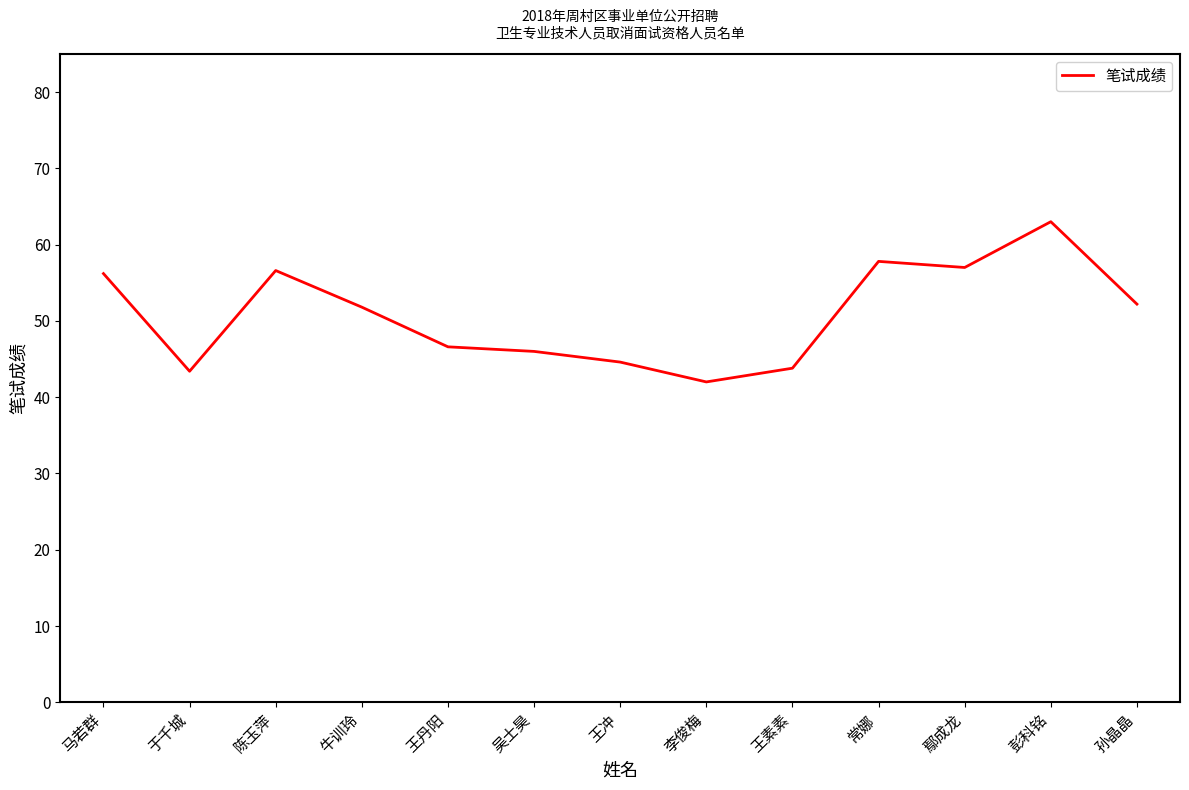

Is it true that the value at 吴士昊 is 15.1?

False